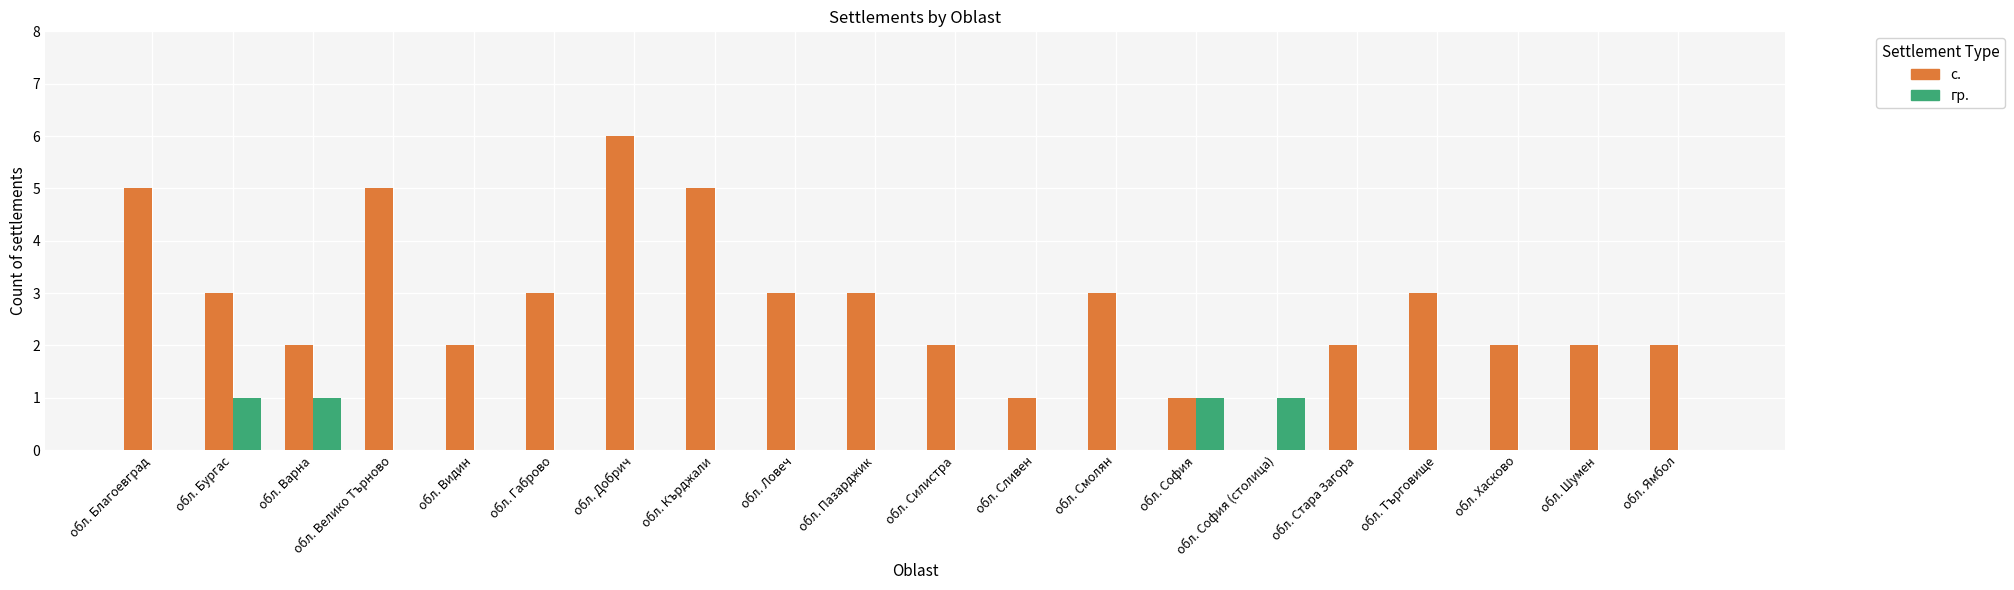

What is the sum of the с. values at обл. Бургас and обл. Габрово?

6